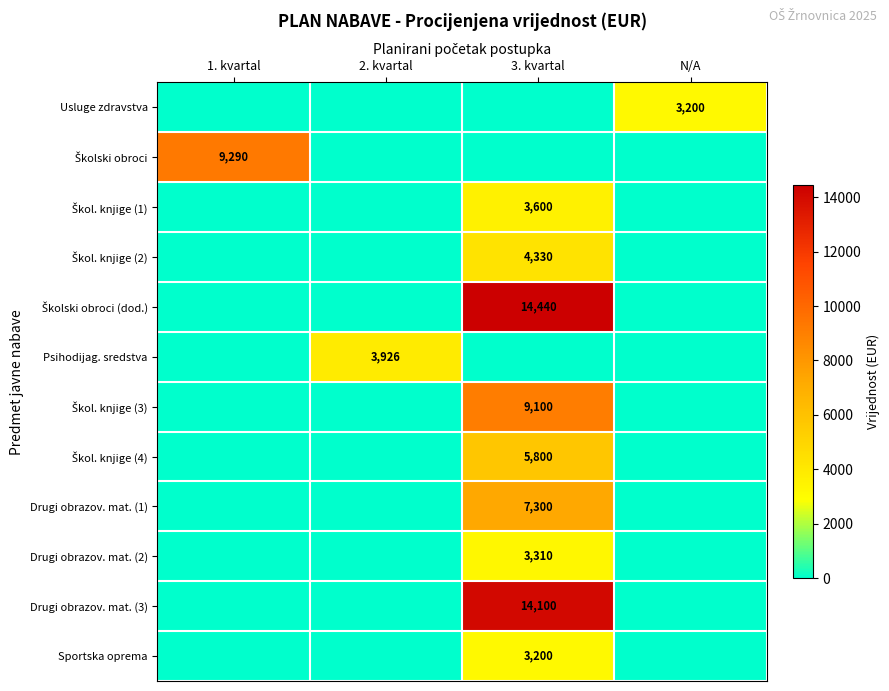

Is it true that Usluge zdravstva equals 3200 at N/A?

True